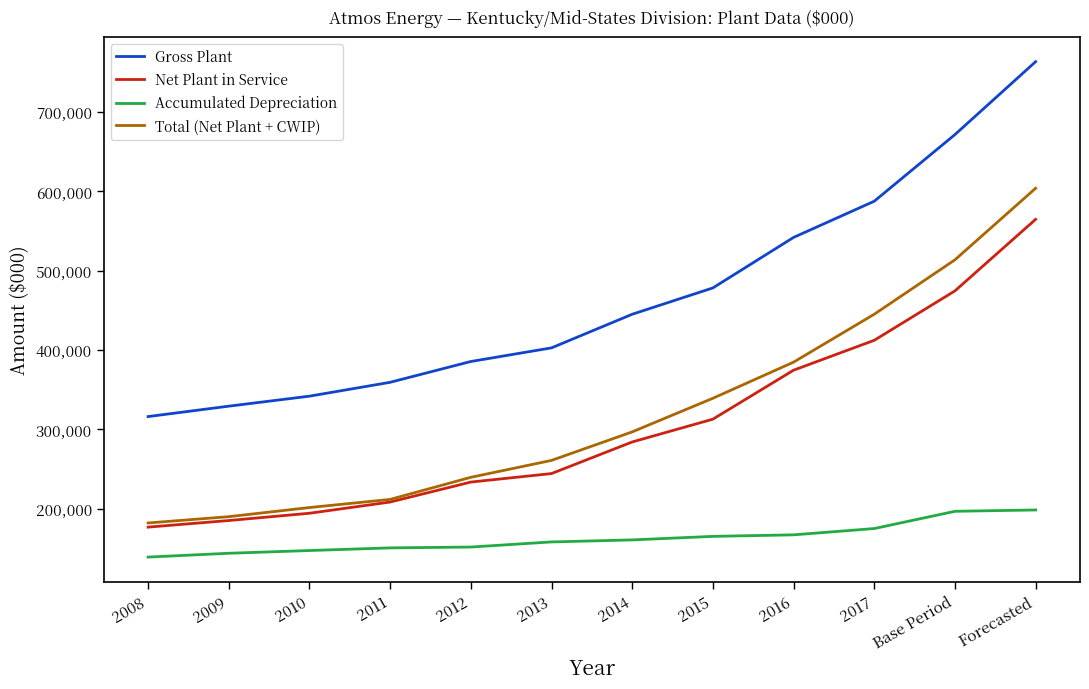

Is the value of Net Plant in Service at 2012 greater than the value of Accumulated Depreciation at 2010?

Yes